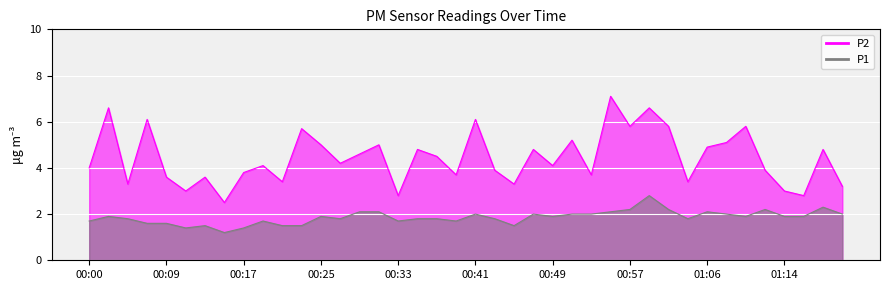

Between 00:00 and 00:33, which series saw the biggest shift?

P2